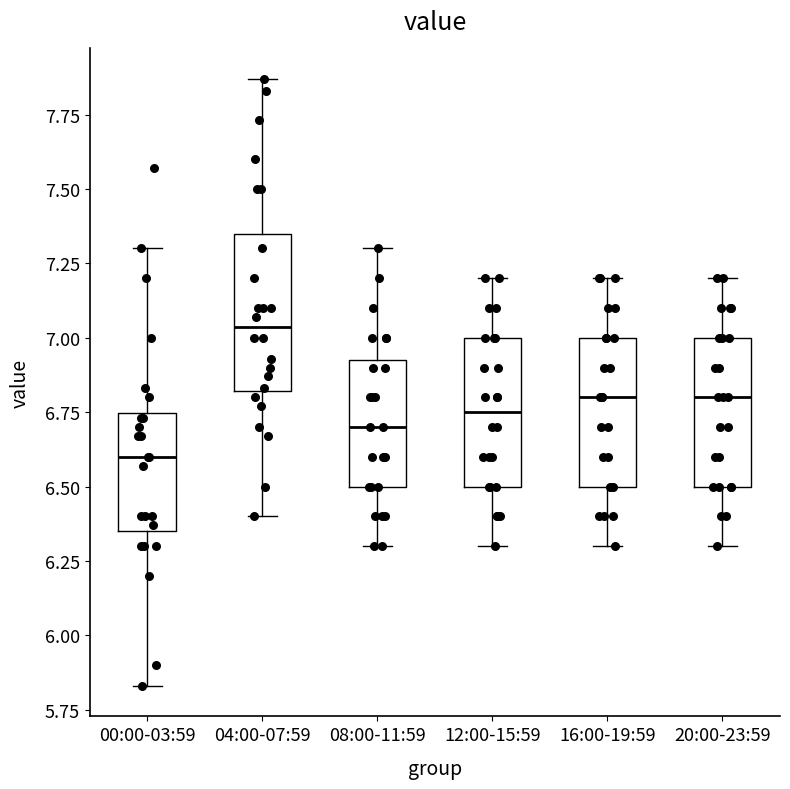

Which box's median line is the highest?

04:00-07:59